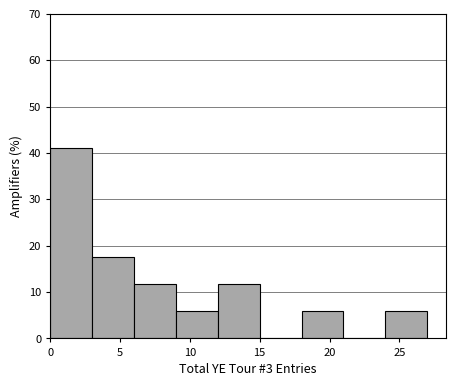

What is the height of the bar covering 9 to 12 on the x-axis? The values are not printed on the chart, so give them approximately, as read against the axis.

6